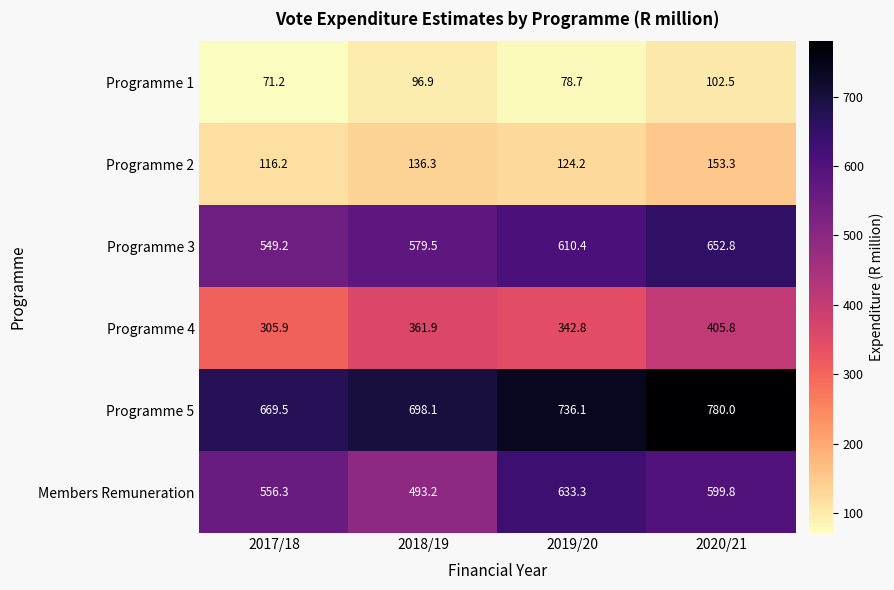

Reading left to right, extract all data points from this chart.

Programme 1: 2017/18=71.2	2018/19=96.9	2019/20=78.7	2020/21=102.5
Programme 2: 2017/18=116.2	2018/19=136.3	2019/20=124.2	2020/21=153.3
Programme 3: 2017/18=549.2	2018/19=579.5	2019/20=610.4	2020/21=652.8
Programme 4: 2017/18=305.9	2018/19=361.9	2019/20=342.8	2020/21=405.8
Programme 5: 2017/18=669.5	2018/19=698.1	2019/20=736.1	2020/21=780.0
Members Remuneration: 2017/18=556.3	2018/19=493.2	2019/20=633.3	2020/21=599.8